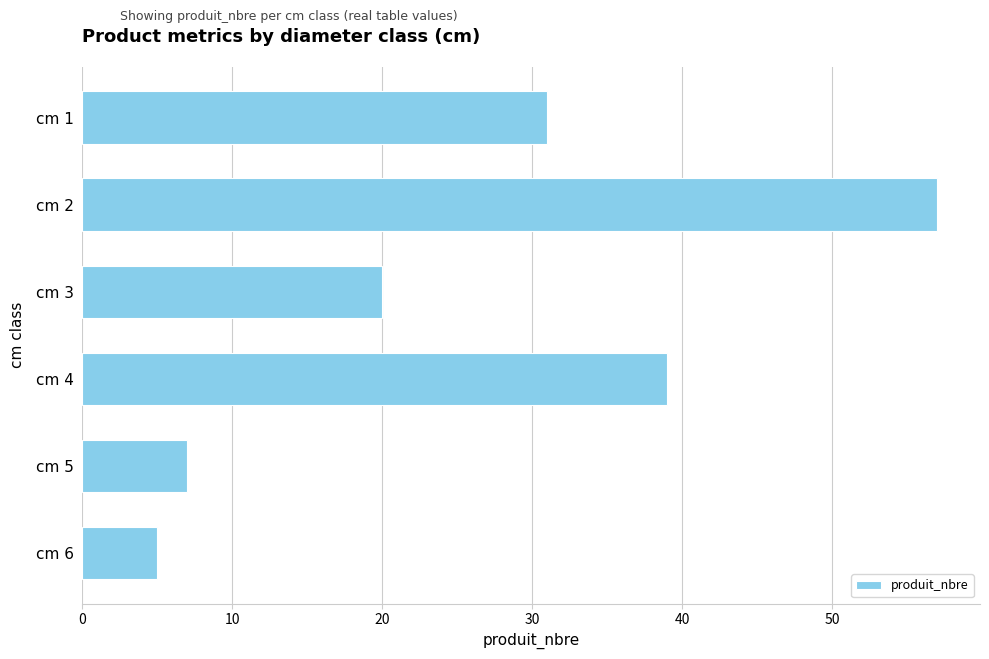

Which category has the lowest value across all series?

cm 6